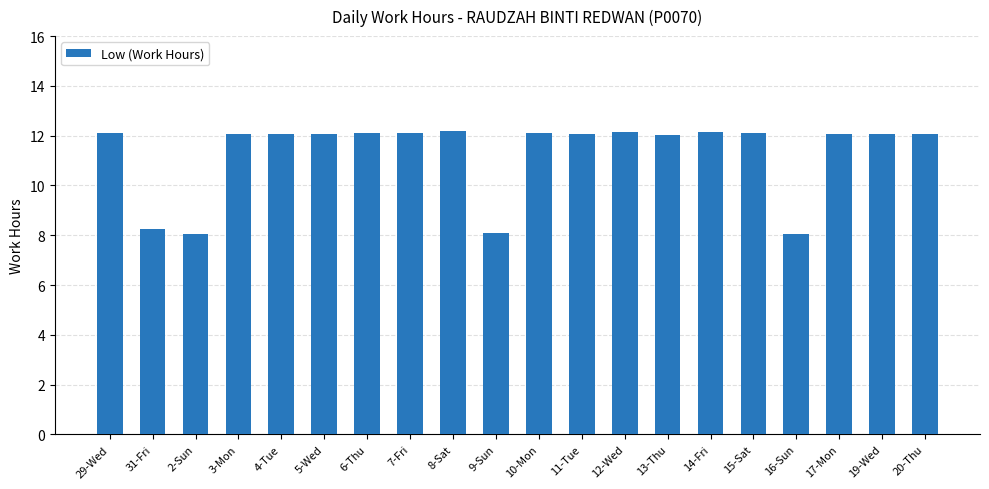

What is the maximum value shown in the chart?

12.2